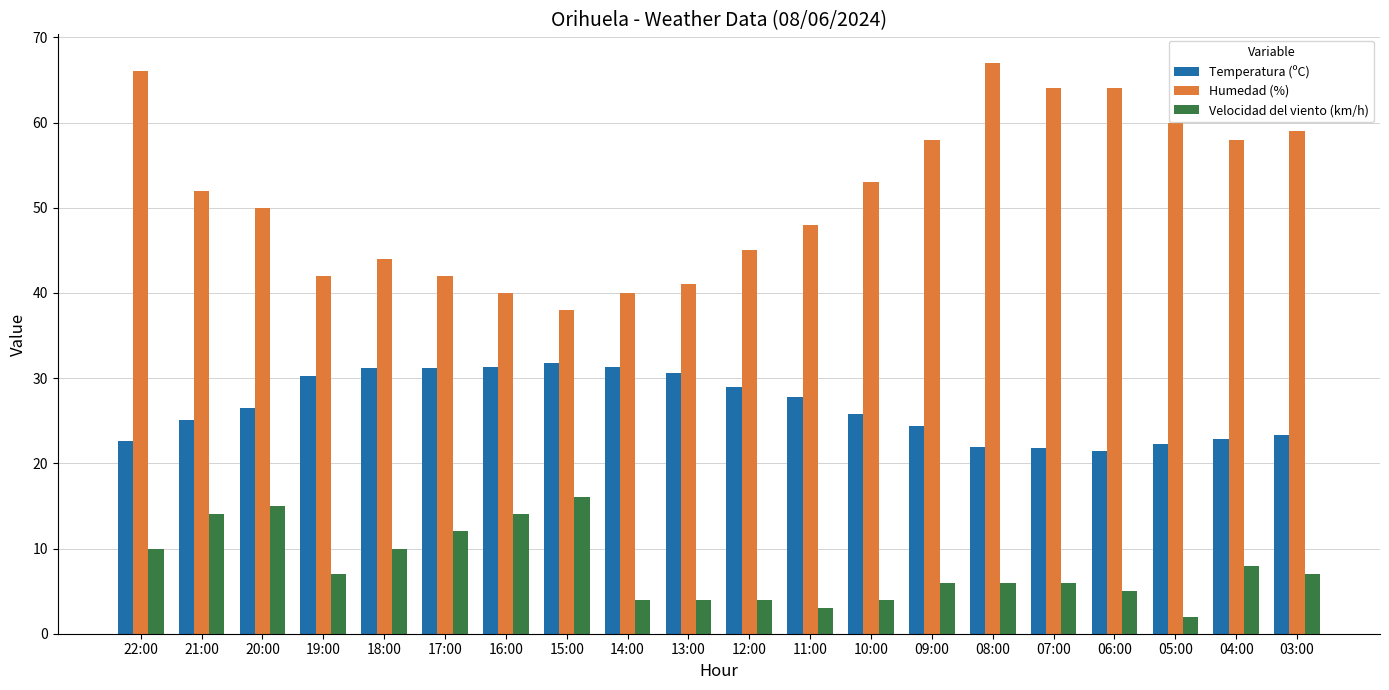

List the series in order of their peak value, lowest first.

Velocidad del viento (km/h), Temperatura (ºC), Humedad (%)